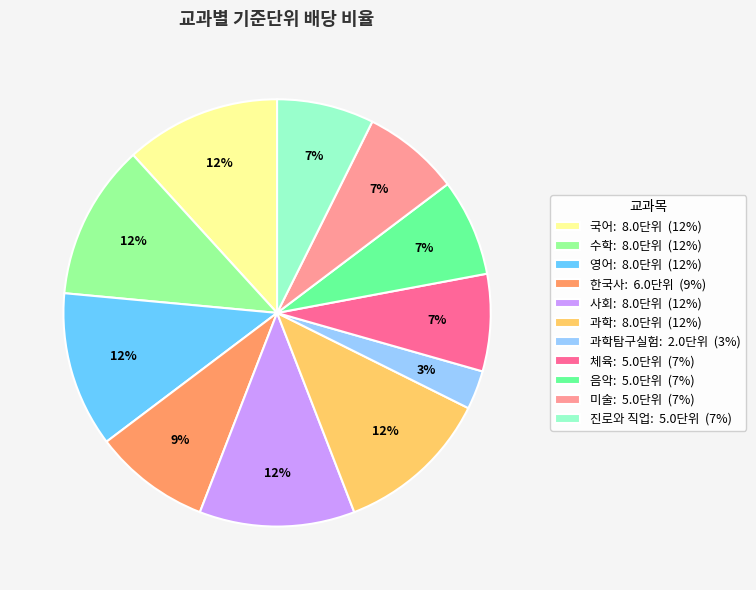

To the nearest percent, what is the difference between the largest and smallest slice percentages?

9%